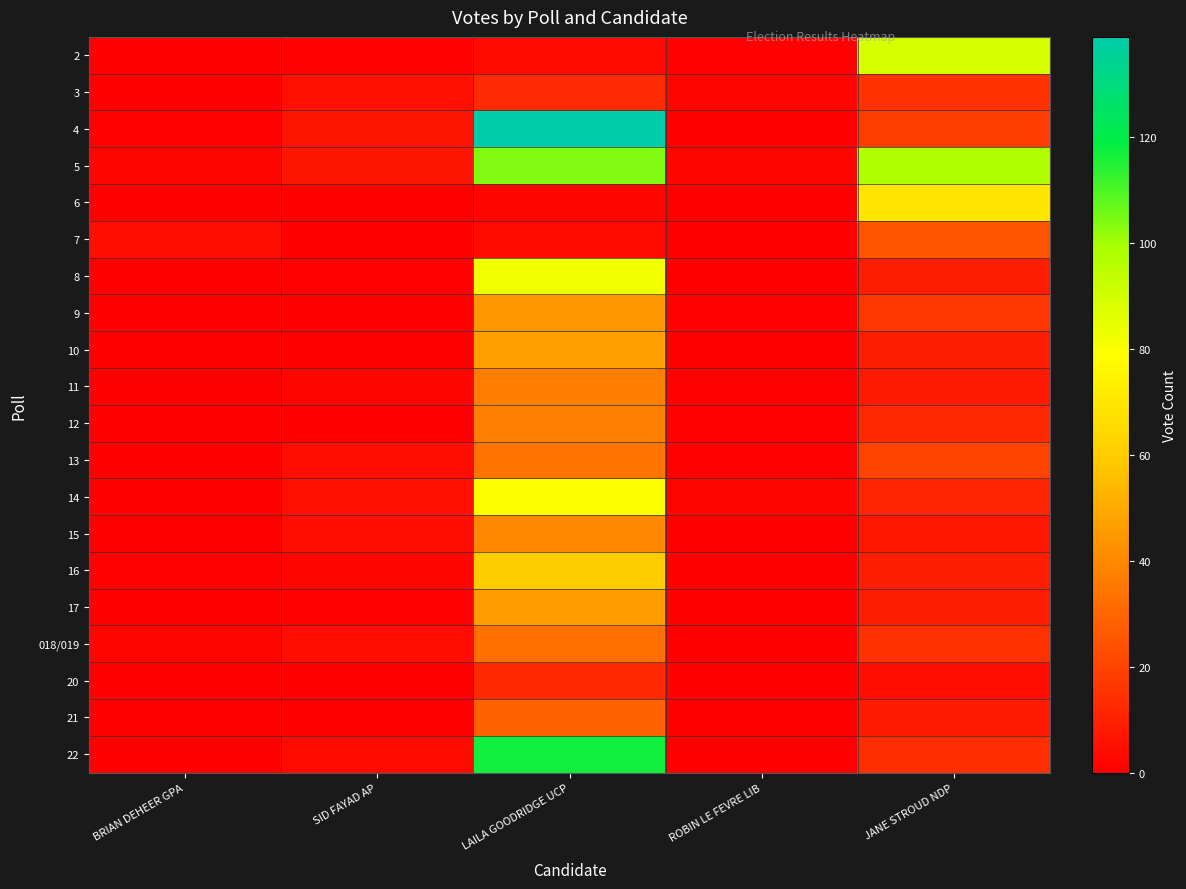

What is the maximum value shown in the chart?

139